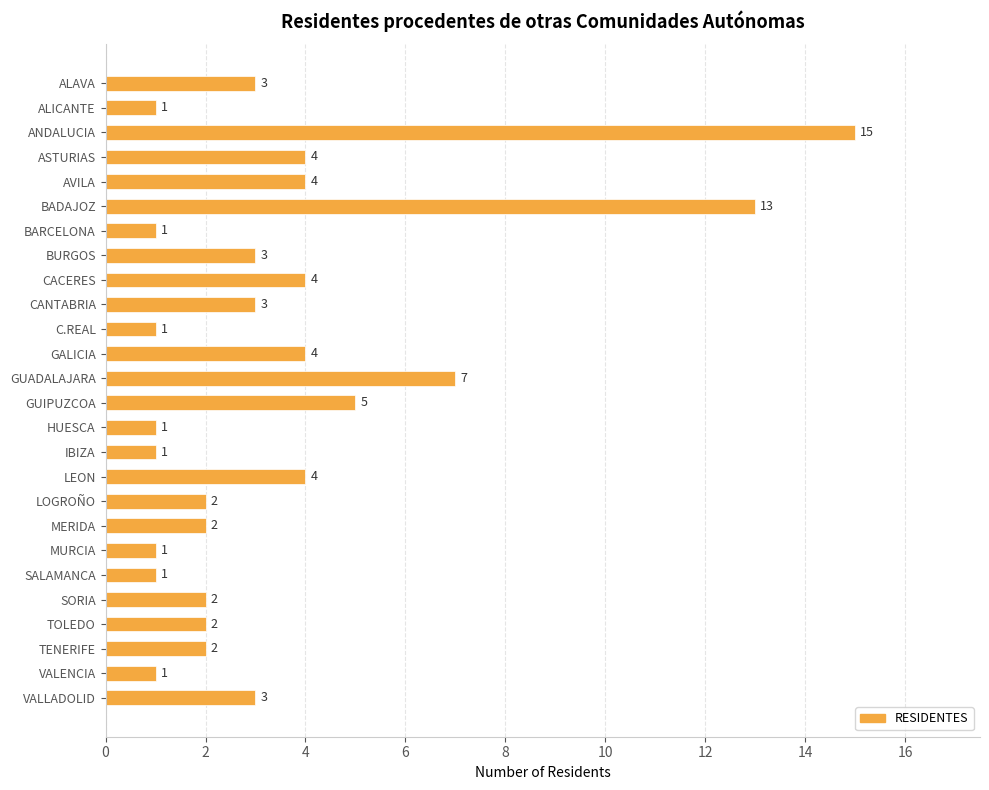

What is the average value?

3